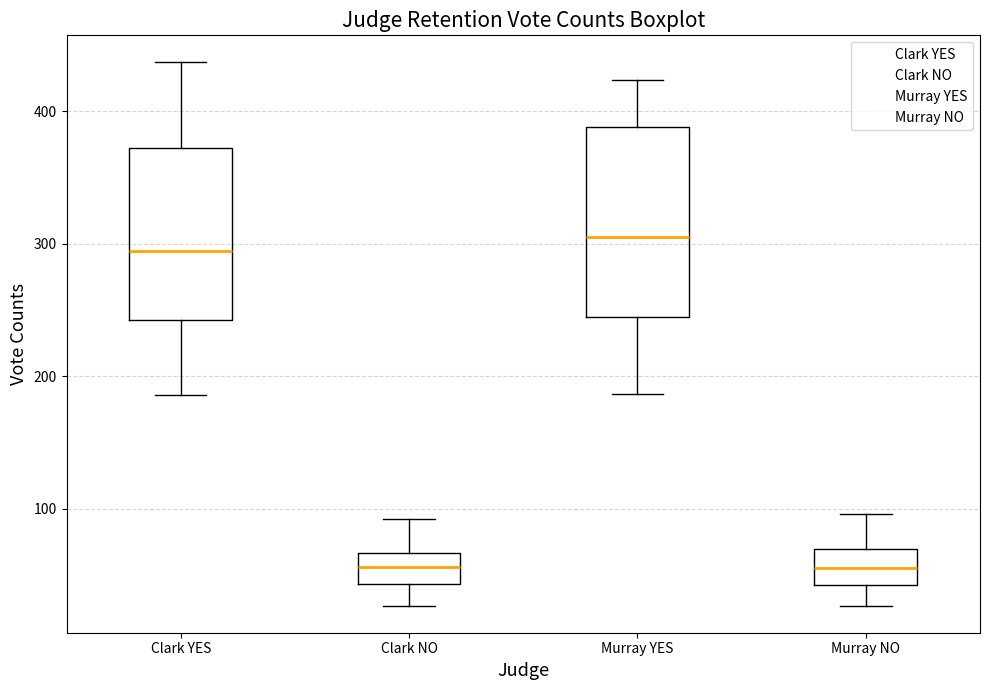

Comparing the boxes themselves (not the whiskers), which one is the tallest?

Murray YES